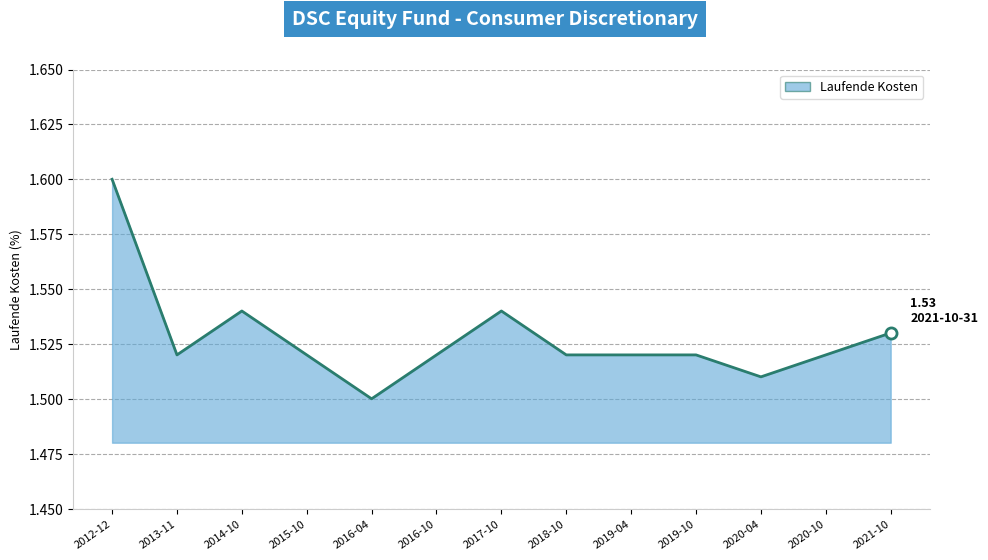

Between 2012-12 and 2015-10, which is larger?

2012-12